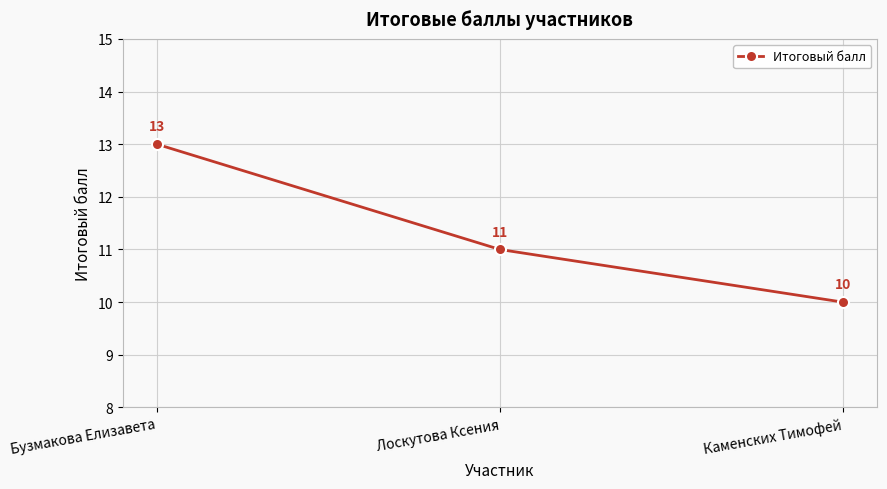

Read the value at Бузмакова Елизавета.

13